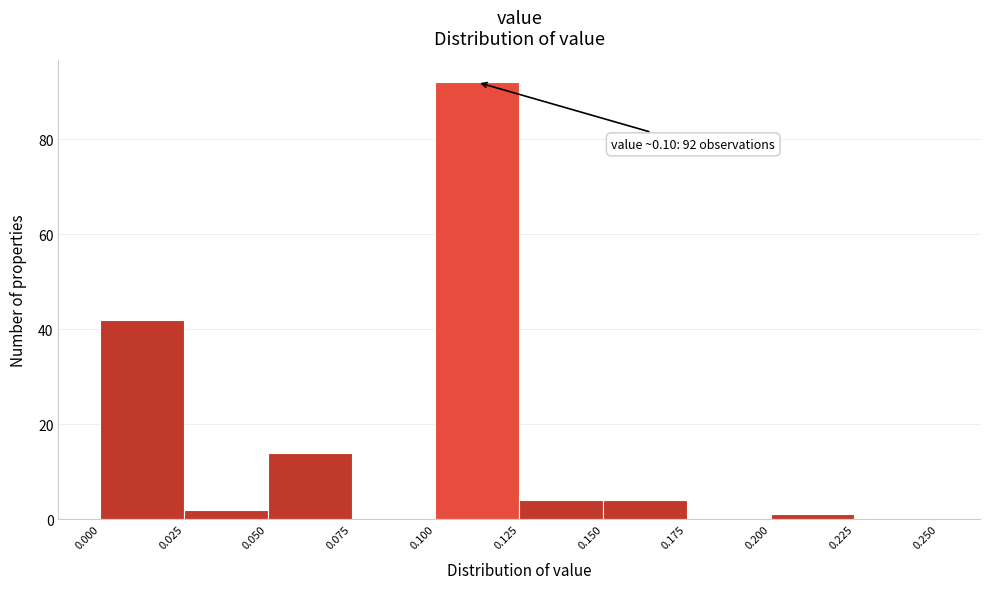

Which range on the x-axis has the tallest bar?

0.100 to 0.125